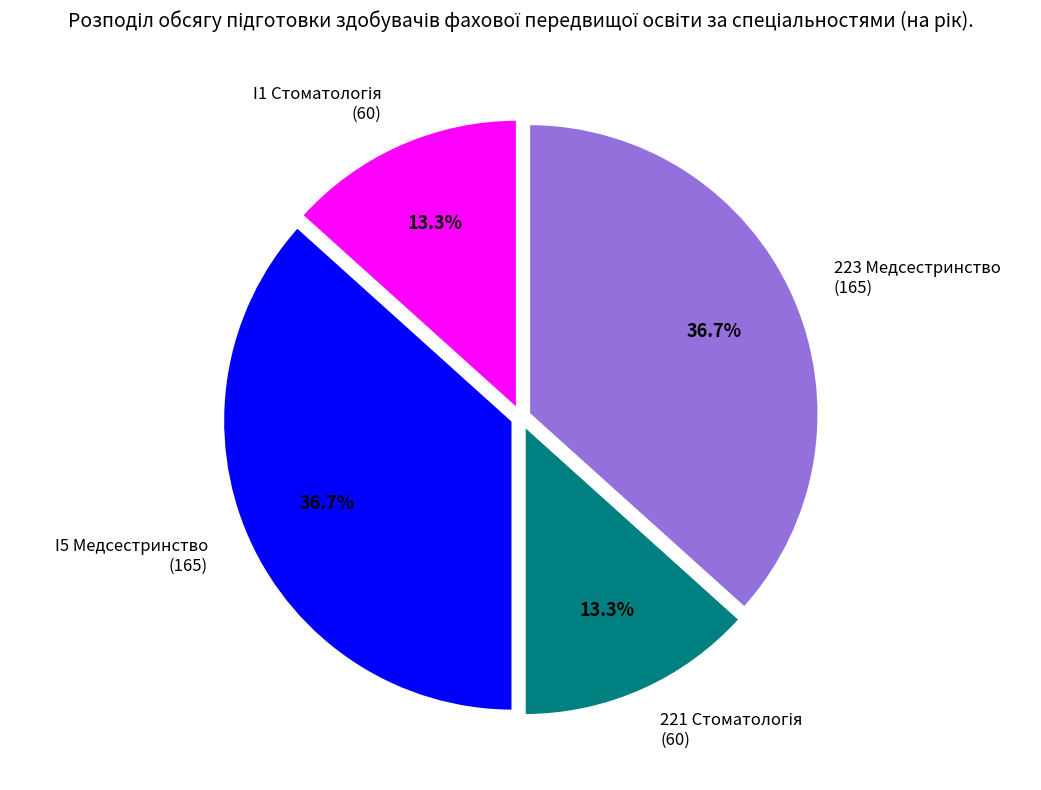

Count the number of slices in the pie.

4